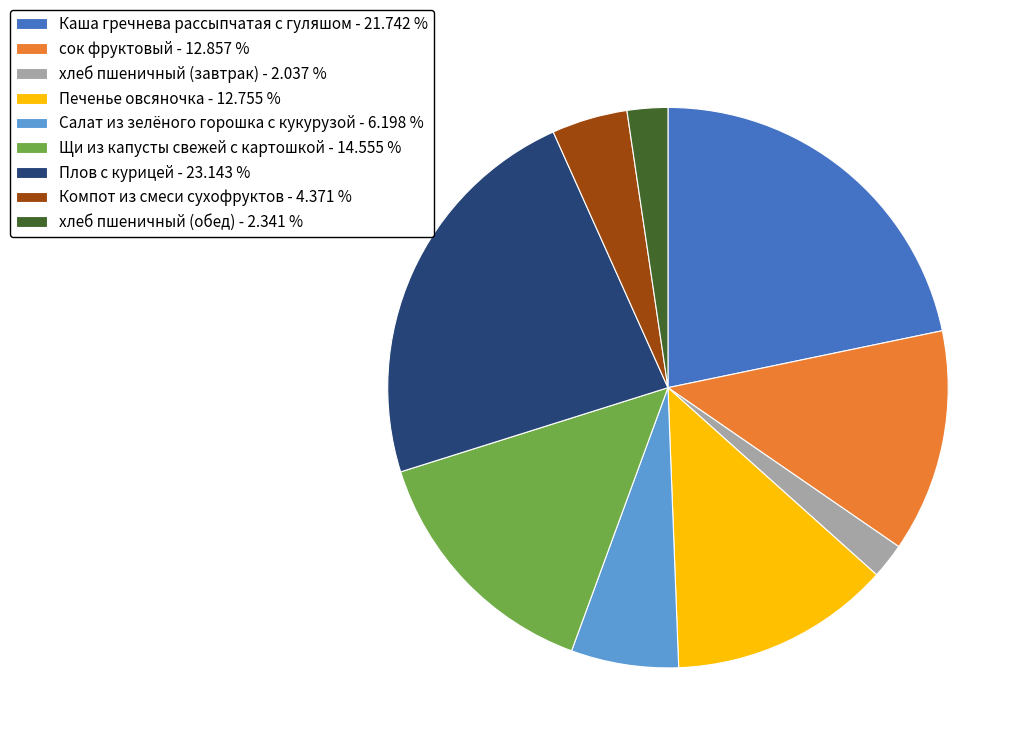

Count the number of slices in the pie.

9